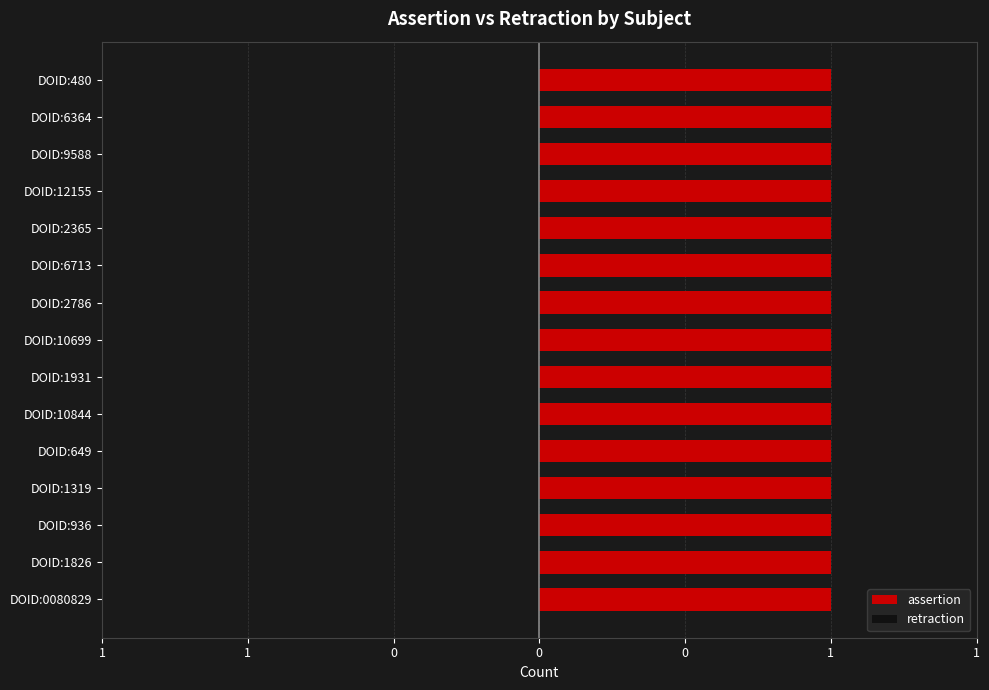

At how many categories does at least one series exceed 0?

15